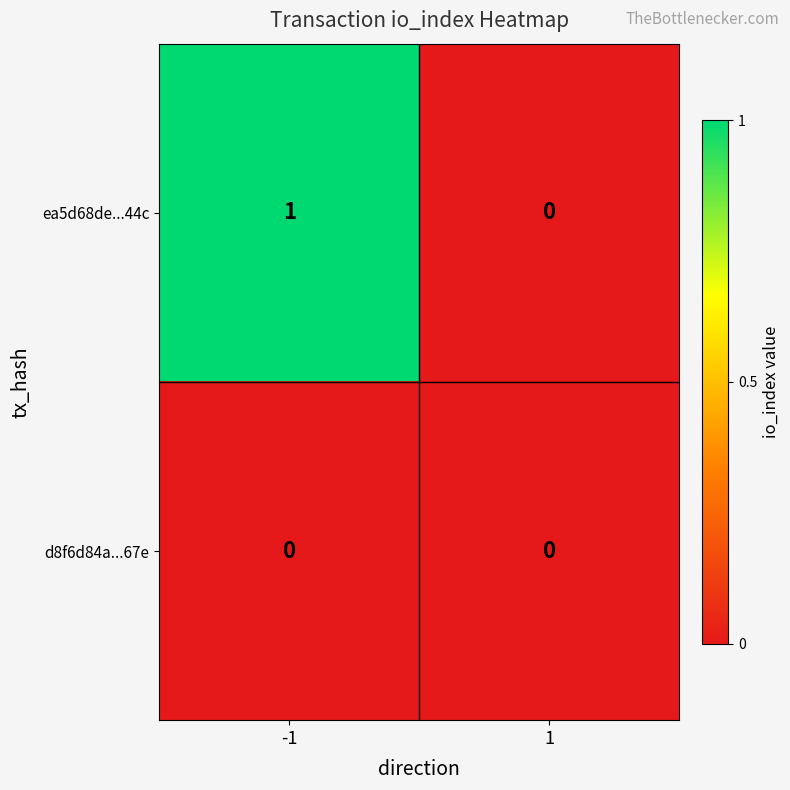

Rank the series by their maximum value, from highest to lowest.

ea5d68de...44c, d8f6d84a...67e